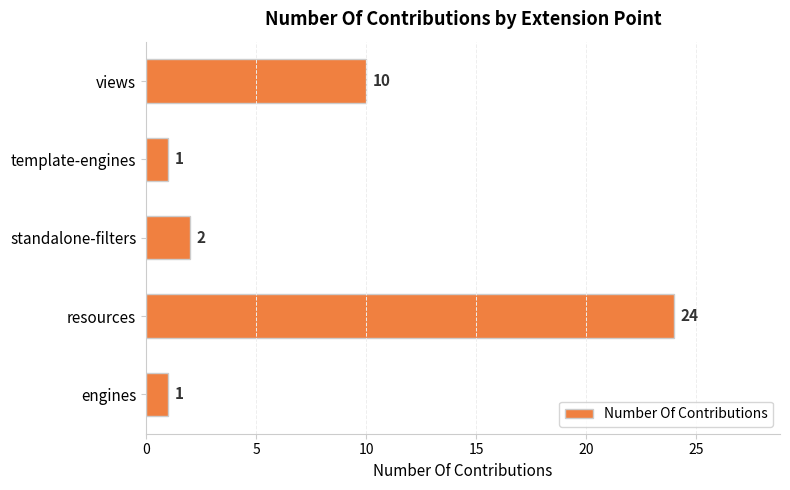

Which label corresponds to the largest value in the chart?

resources